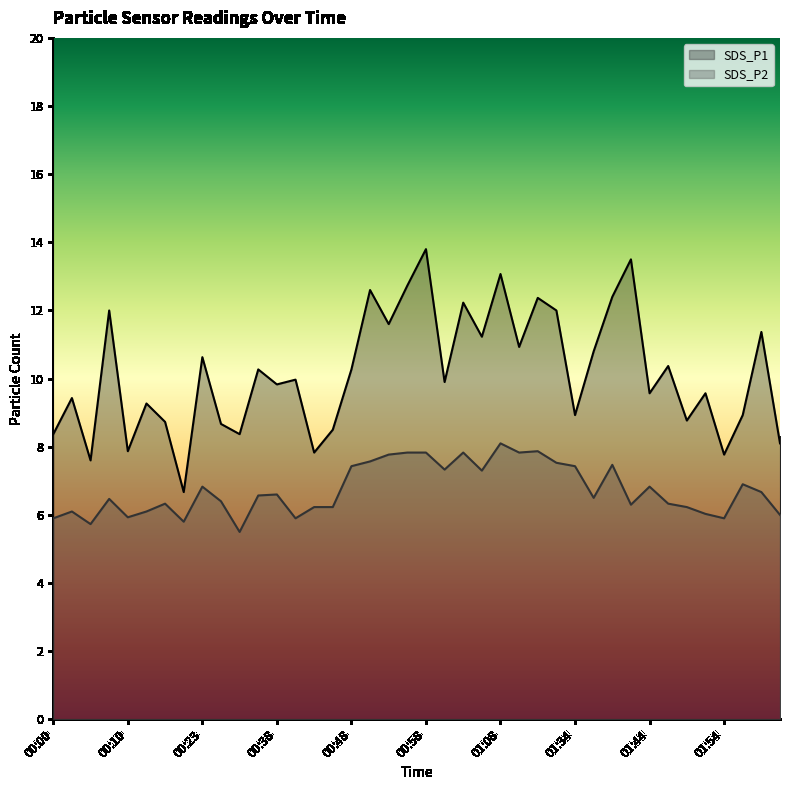

What is the greatest value displayed?

13.8